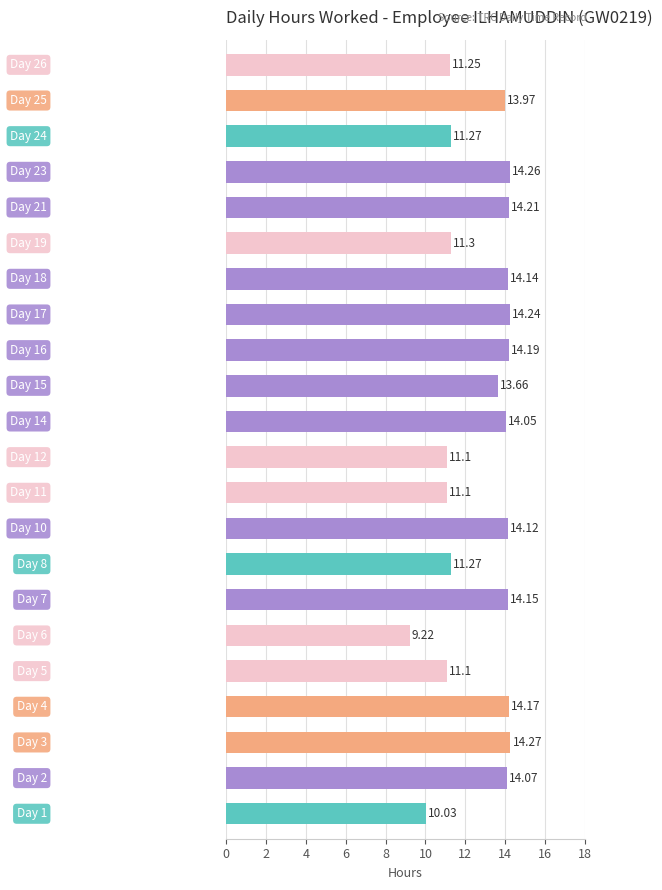

What is the average value?

12.8